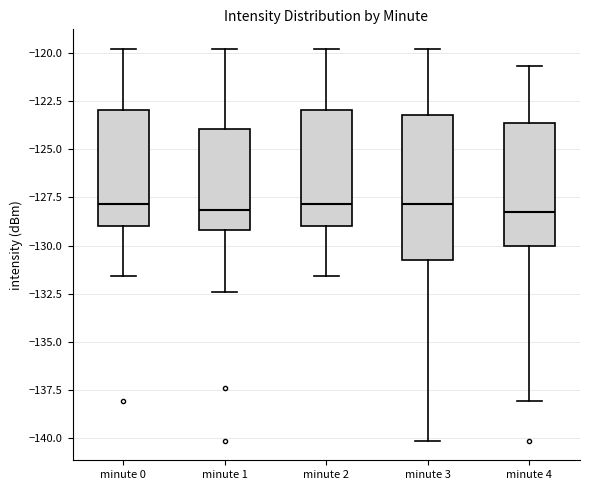

Reading left to right, read every box against the y-axis: the position of its median line, the range the box covers, and the ends of its whiskers. The values are not printed on the chart, so give them approximately, as read against the axis.

minute 0: median -128.0, box -129.0 to -123.0, whiskers -131.5 to -120.0
minute 1: median -128.0, box -129.0 to -124.0, whiskers -132.5 to -120.0
minute 2: median -128.0, box -129.0 to -123.0, whiskers -131.5 to -120.0
minute 3: median -128.0, box -131.0 to -123.0, whiskers -140.0 to -120.0
minute 4: median -128.5, box -130.0 to -123.5, whiskers -138.0 to -120.5